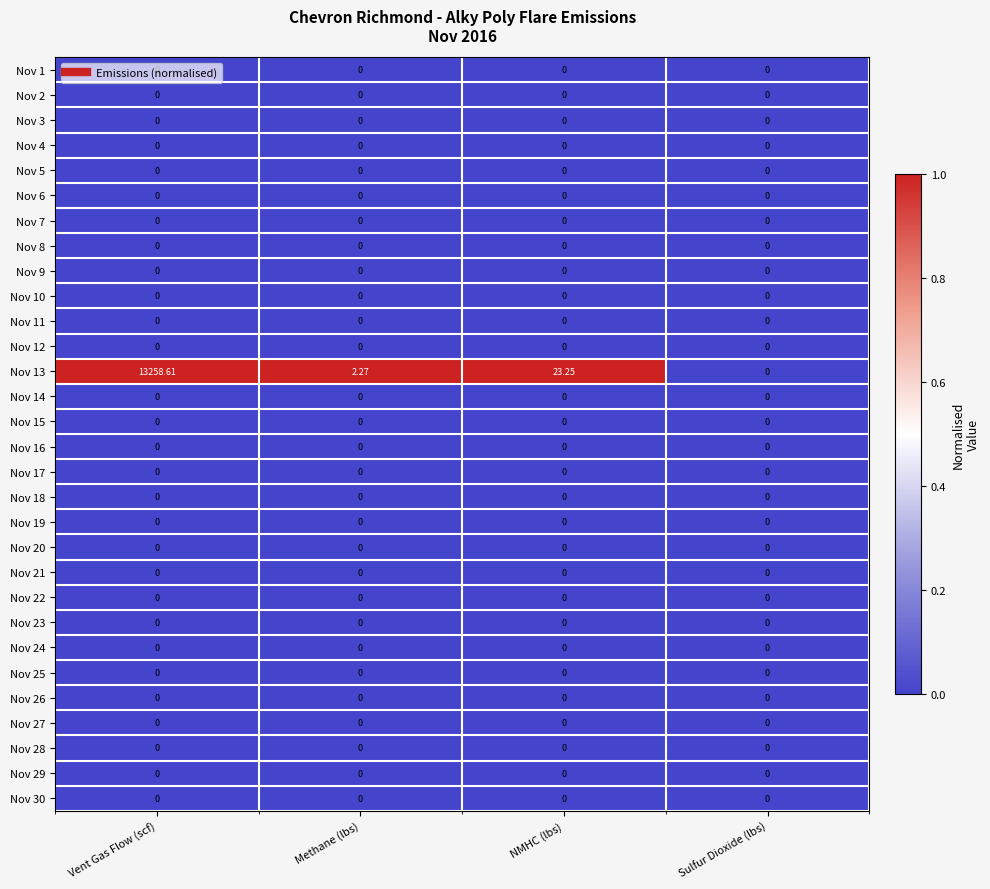

At which category is the sum across all series the highest?

Vent Gas Flow (scf)